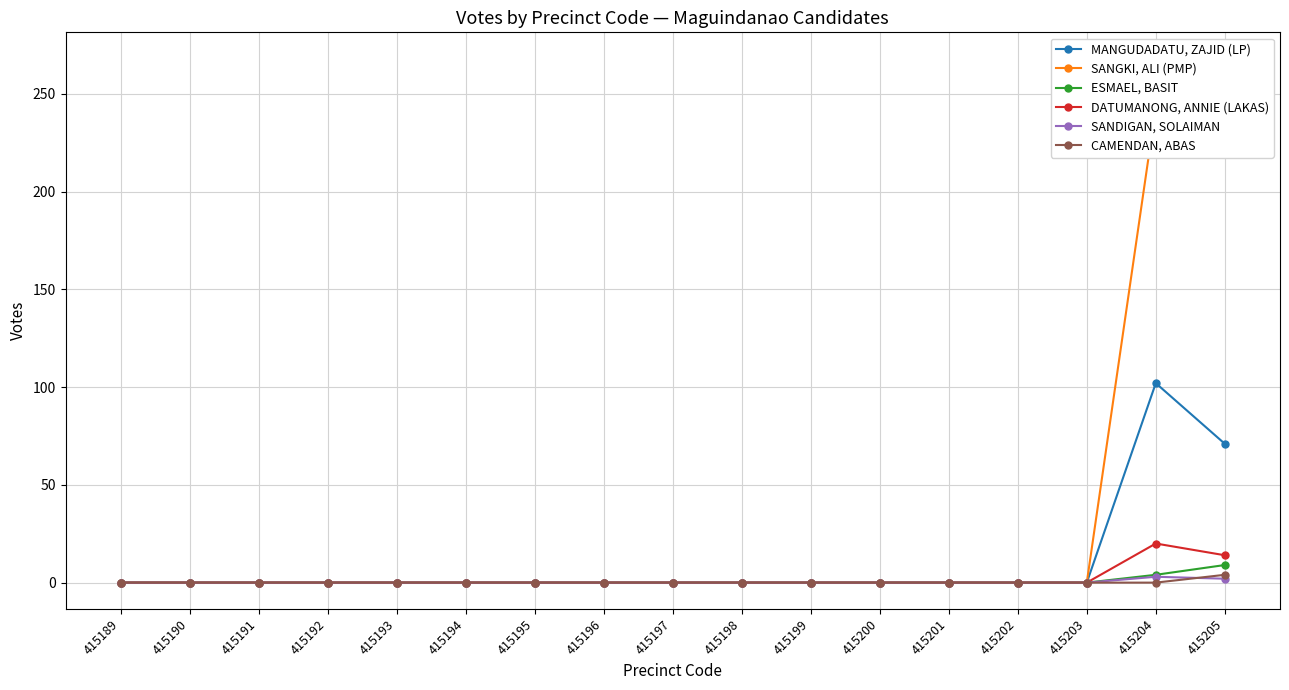

At which category does SANDIGAN, SOLAIMAN reach its first local peak?

415204